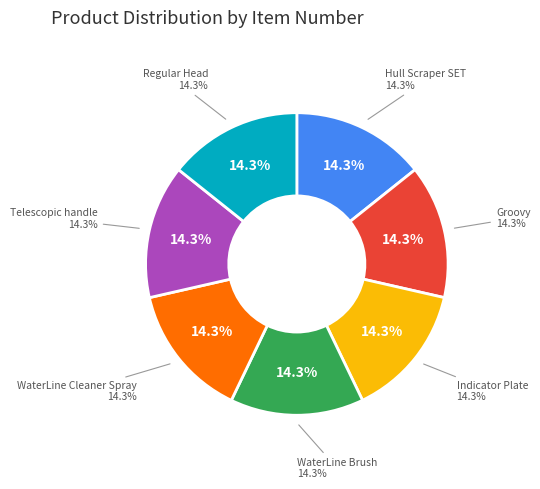

Which slice is the largest?

WaterLine Cleaner Spray